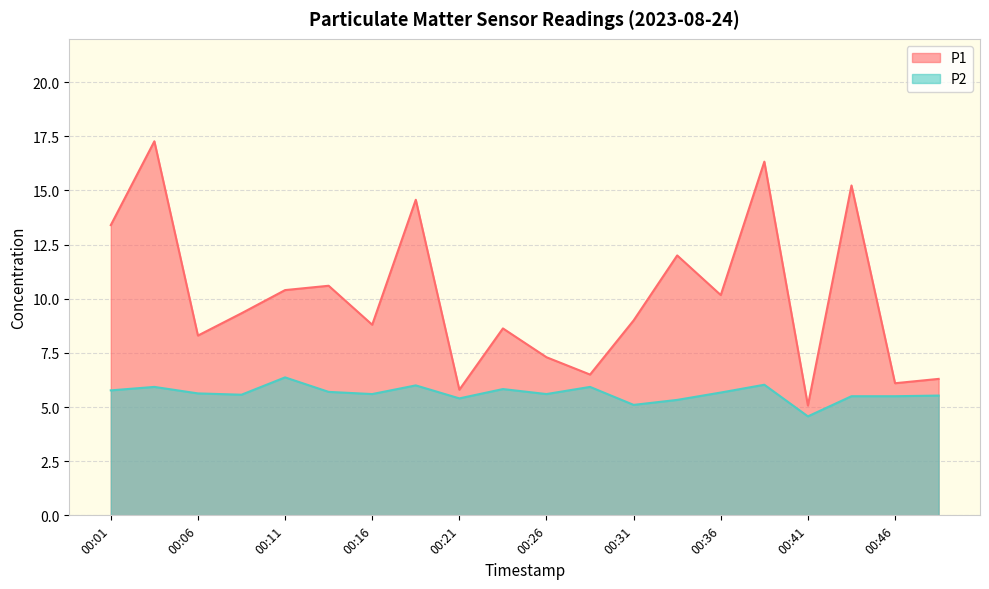

At which category does the chart reach its peak across all series?

00:03